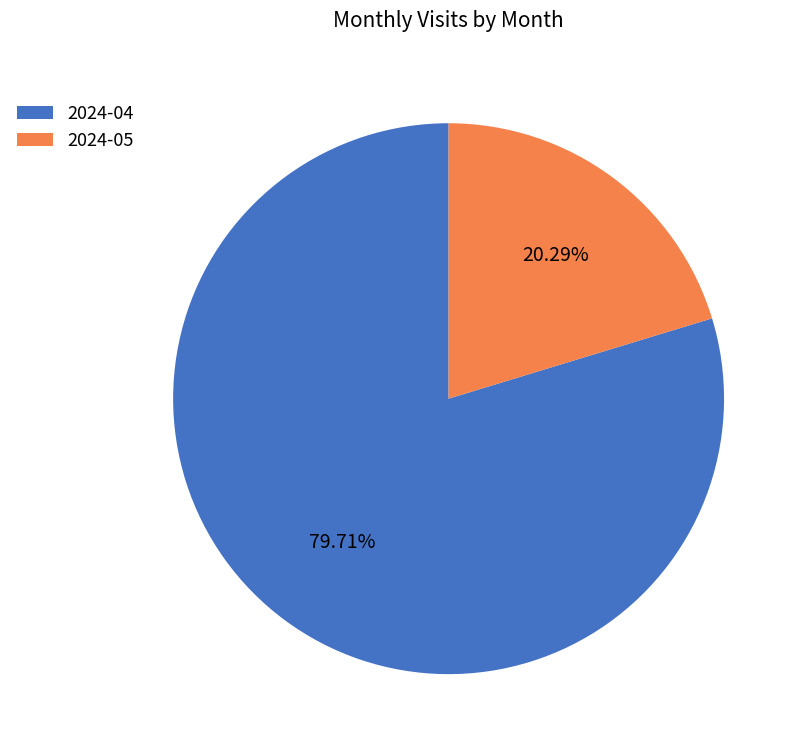

The 2024-04 slice represents 73% of the pie. True or false?

False